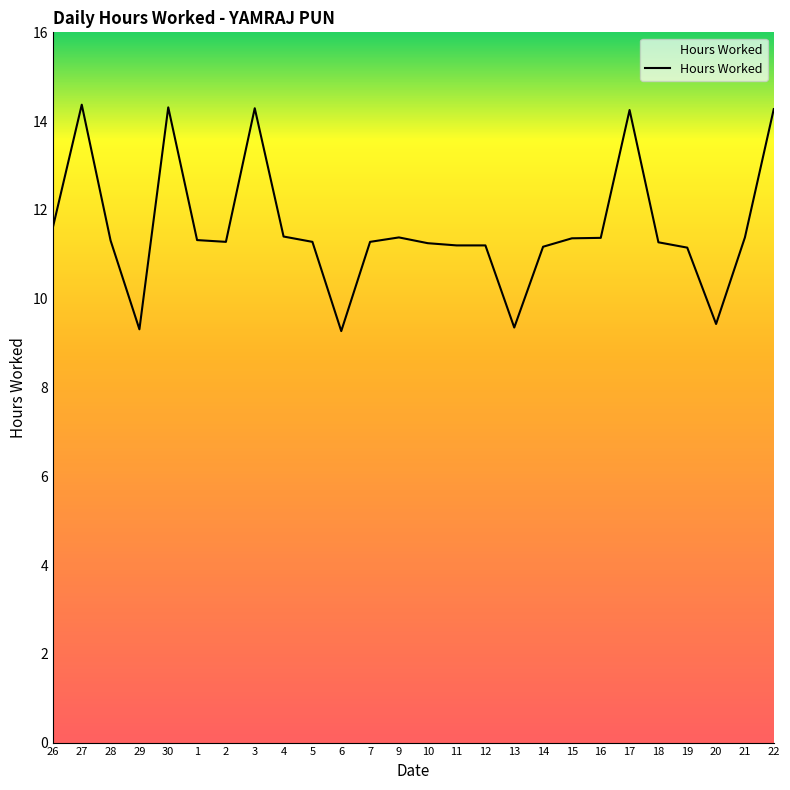

What position from the left is 3?

8